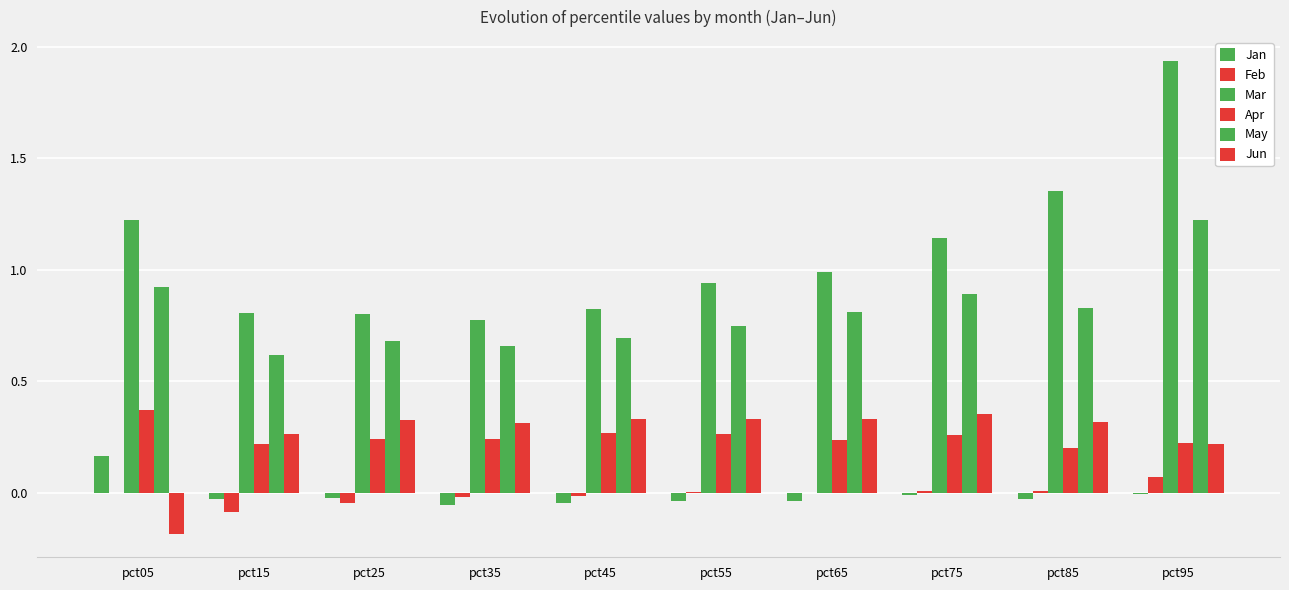

Is it true that Jan equals -0.0 at pct45?

True